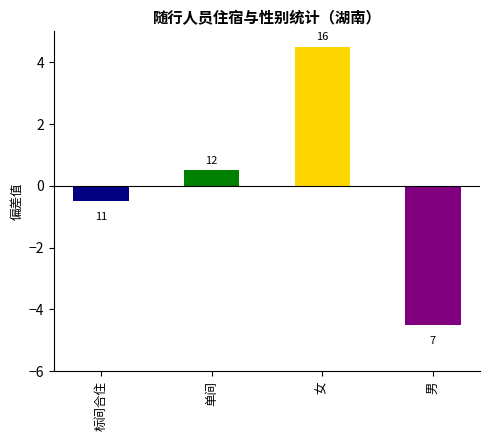

List the labels in order of value, smallest first.

男, 标间合住, 单间, 女